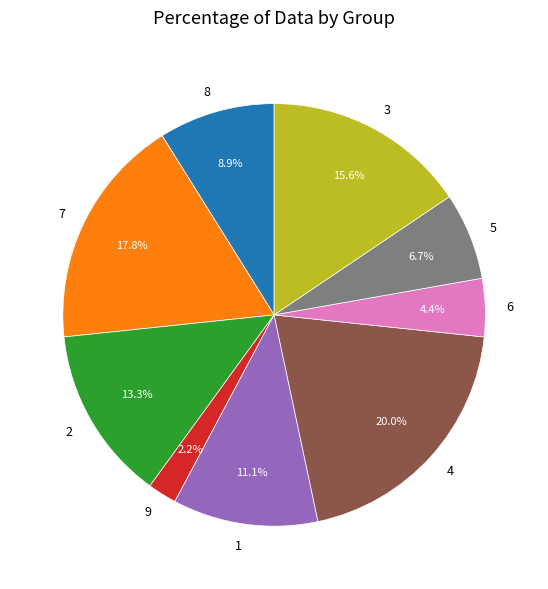

Does 8 account for over 50% of the chart?

No